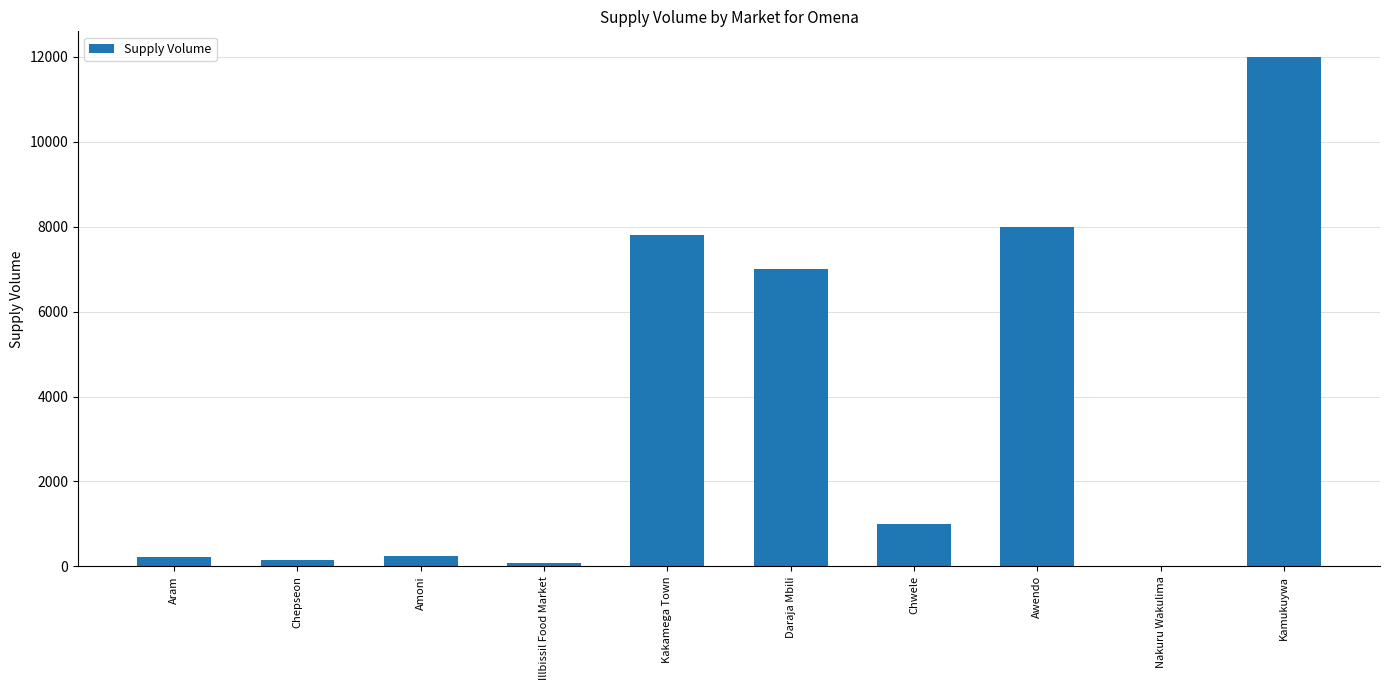

At which label is the value closest to 6000?

Daraja Mbili